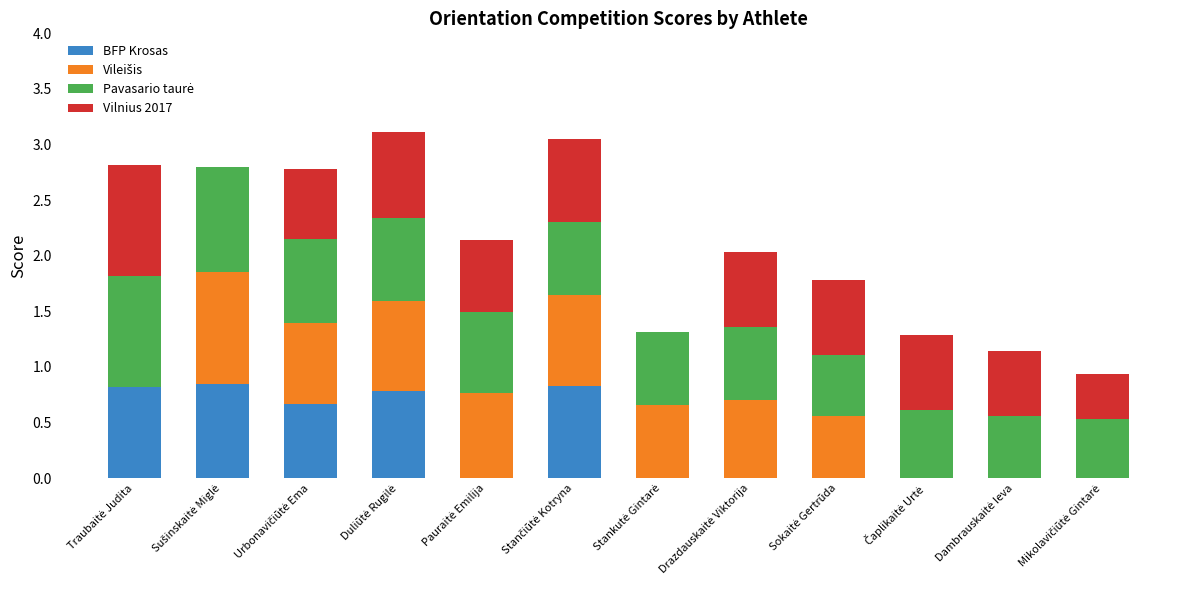

At which category is the sum across all series the highest?

Duliūtė Rugilė